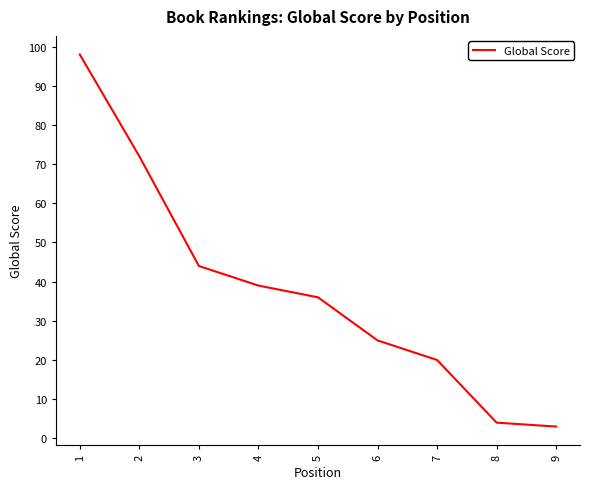

What is the difference between the maximum and second lowest values?

94